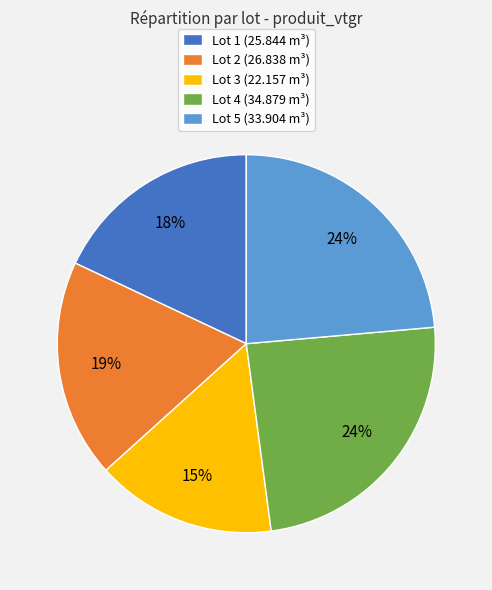

Between Lot 3 (22.157 m³) and Lot 1 (25.844 m³), which is larger?

Lot 1 (25.844 m³)